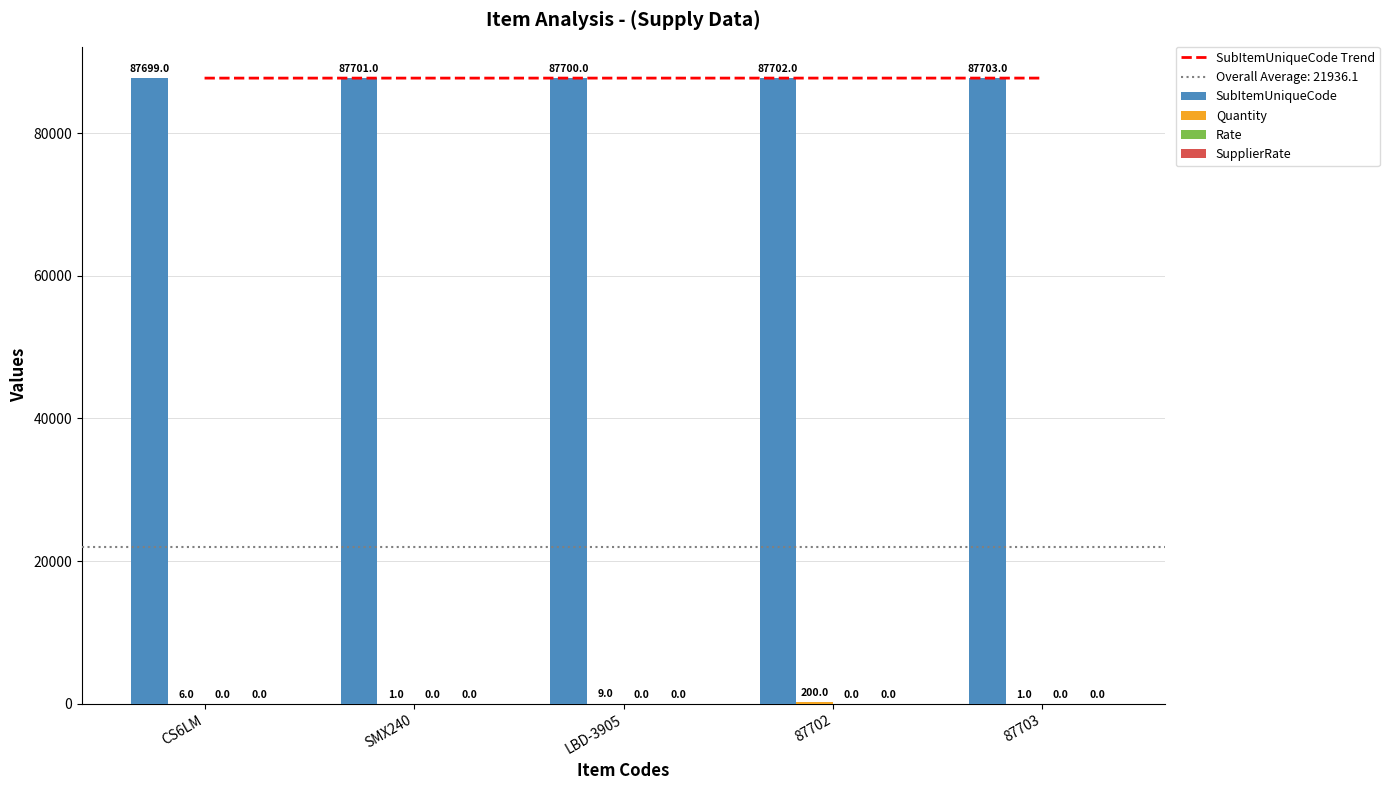

What is the label of the 2nd bar from the left?

SMX240